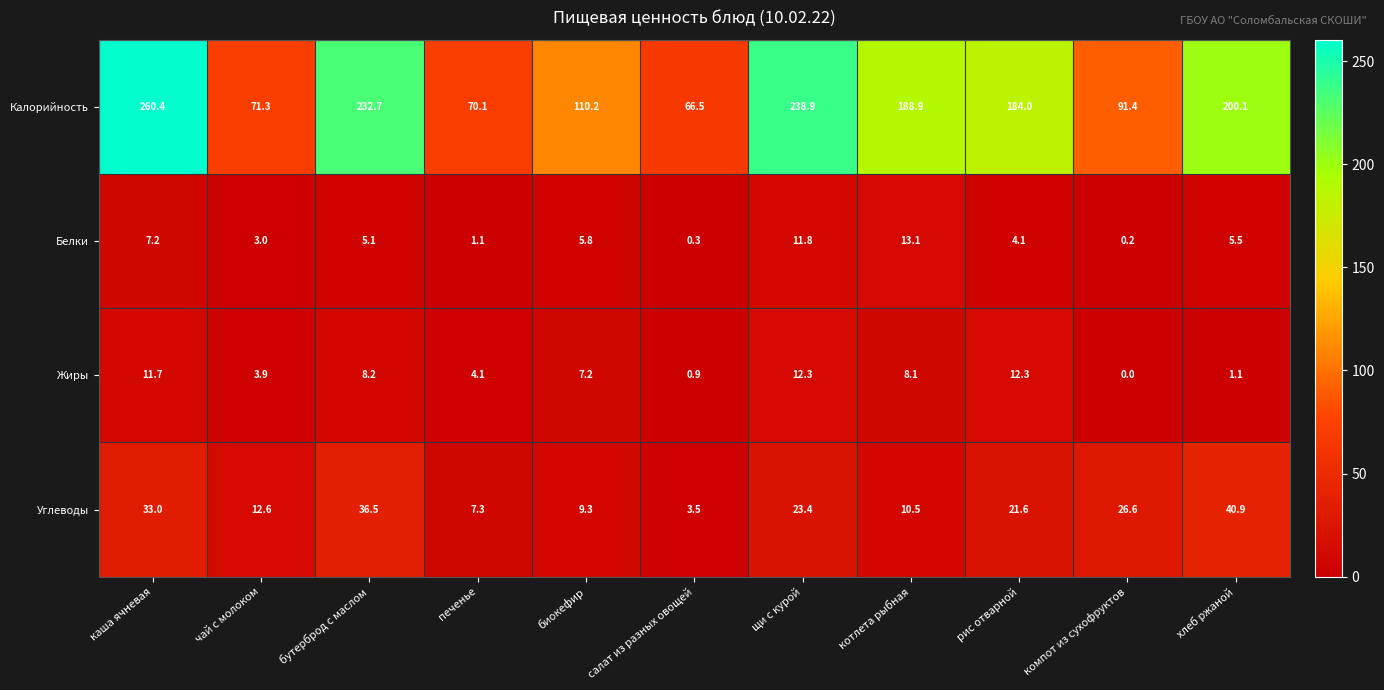

Count the number of categories in the chart.

11